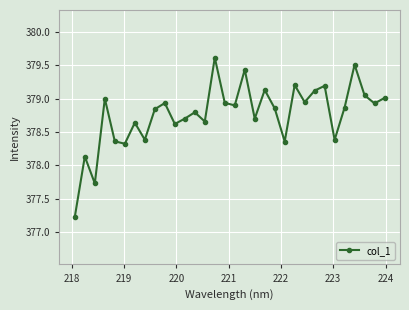

What is the difference between the maximum and minimum values?

2.4